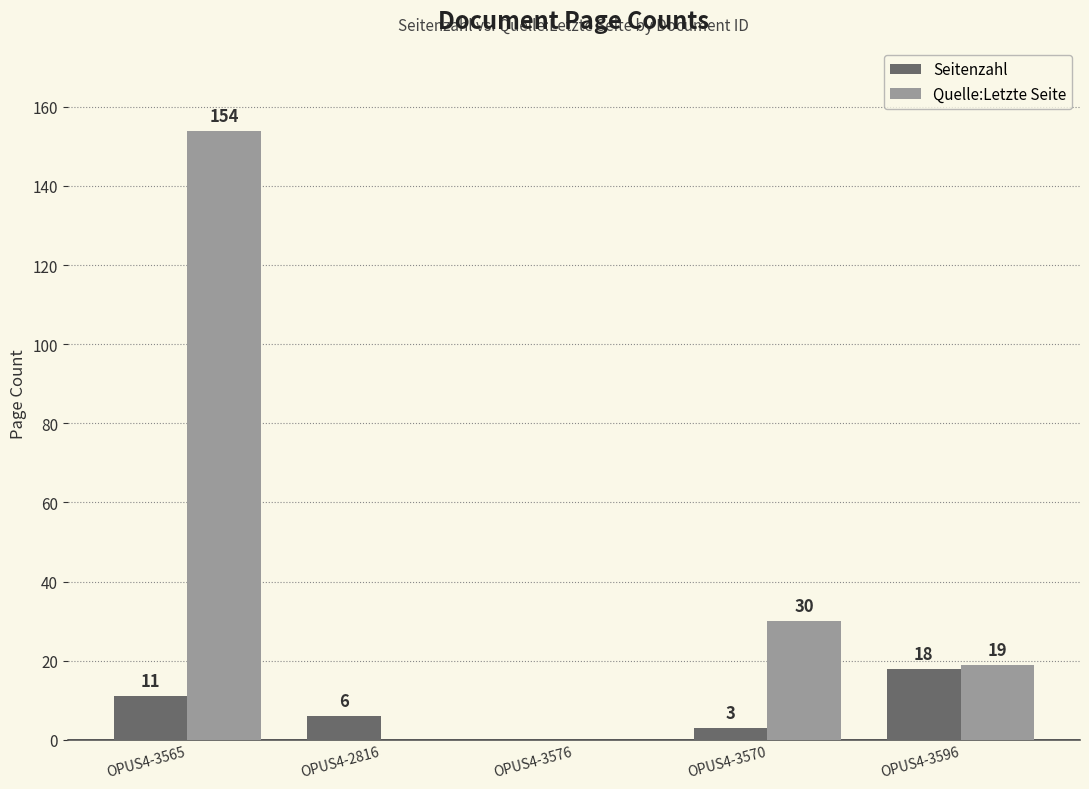

How many Seitenzahl values are between 3 and 11?

3